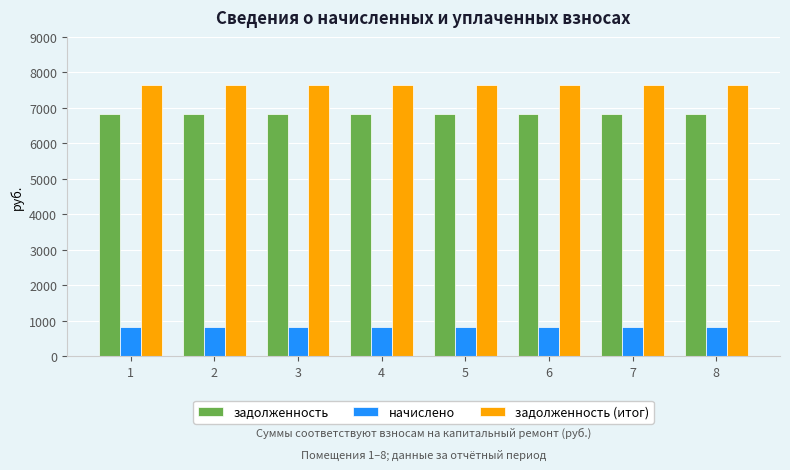

Are the bars grouped side by side (vs. stacked)?

Yes